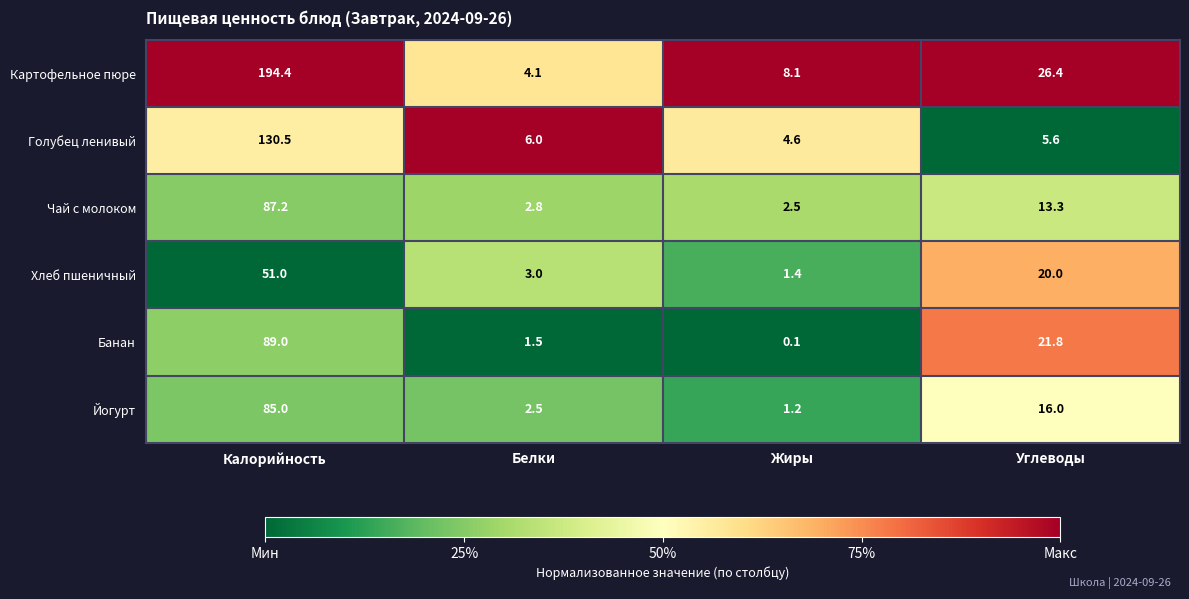

Is it true that Банан equals 157.5 at Калорийность?

False